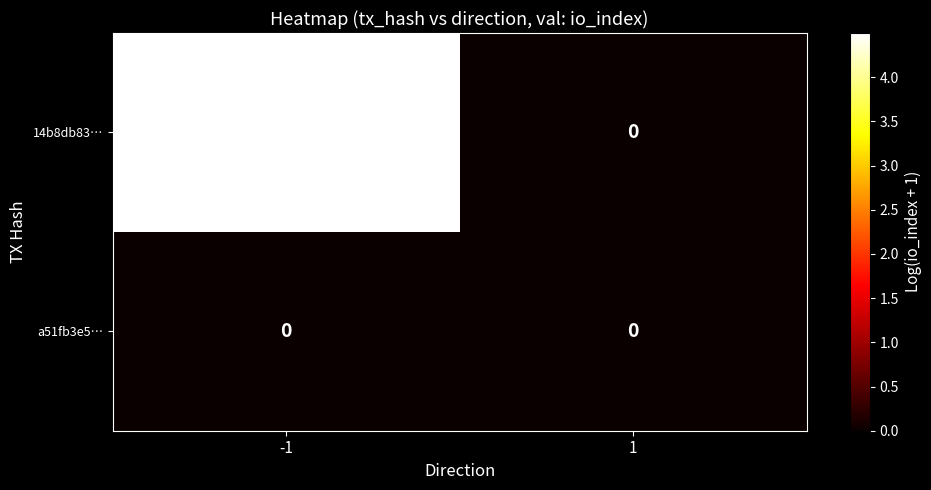

Rank the series by their average value, from highest to lowest.

14b8db83…, a51fb3e5…